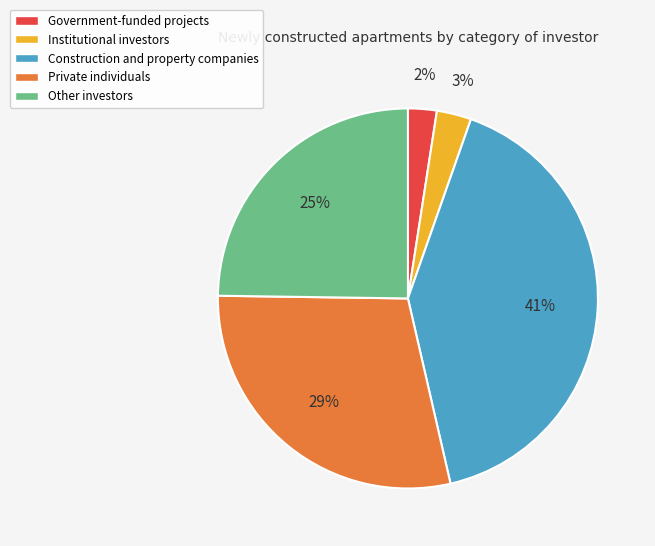

Which slice is the largest?

Construction and property companies